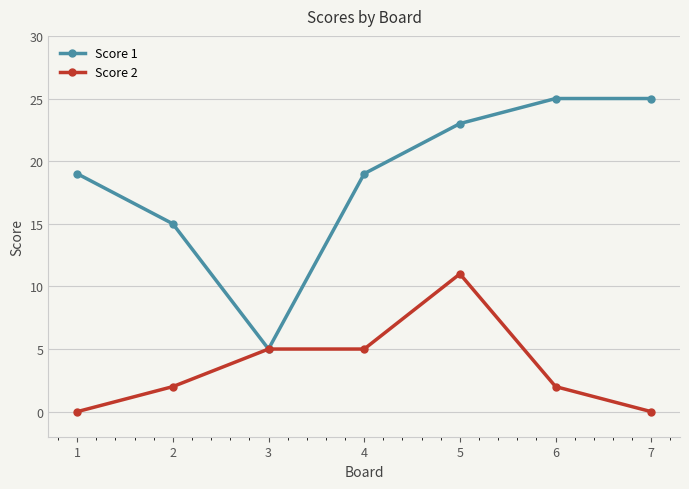

Rank the series by their average value, from highest to lowest.

Score 1, Score 2